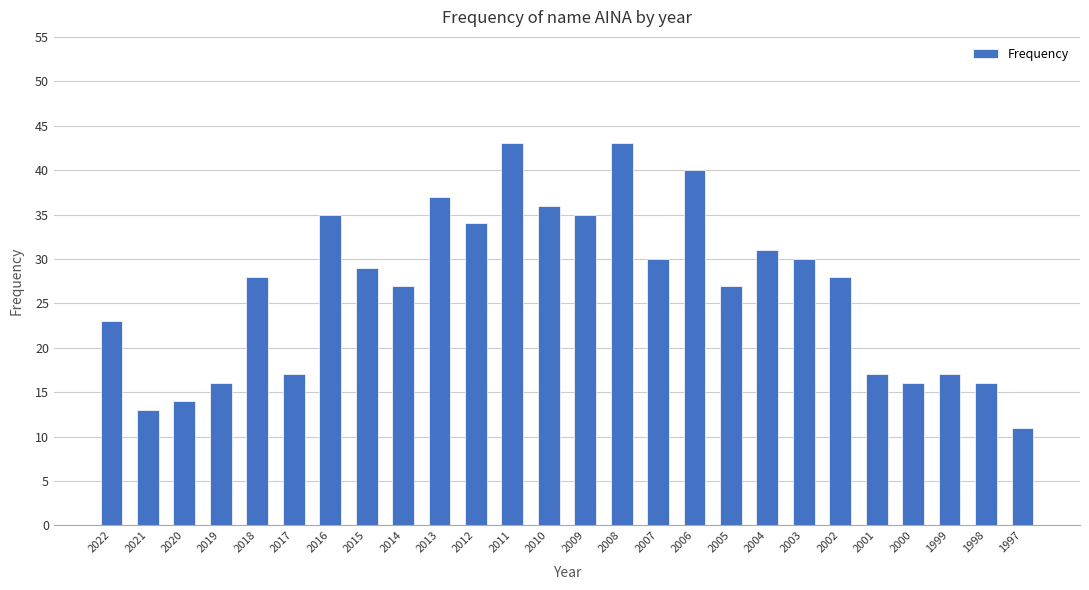

True or false: the data shows 18 at 2012.

False